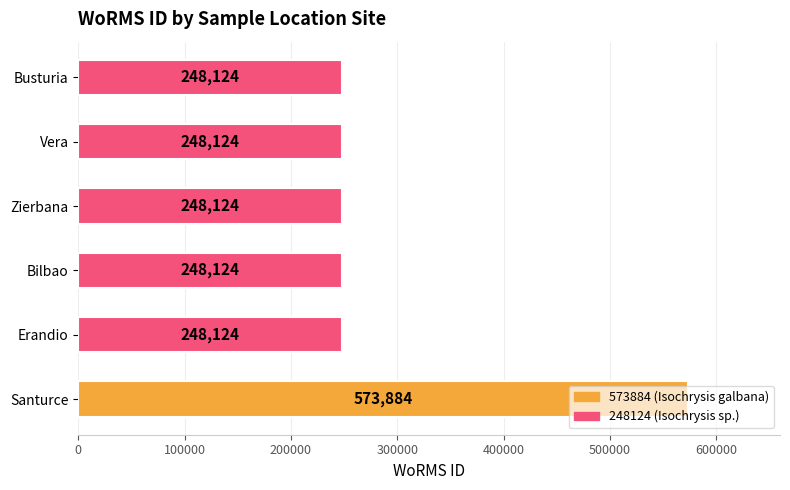

Approximately how many times larger is the value at Busturia compared to Bilbao?

1.0